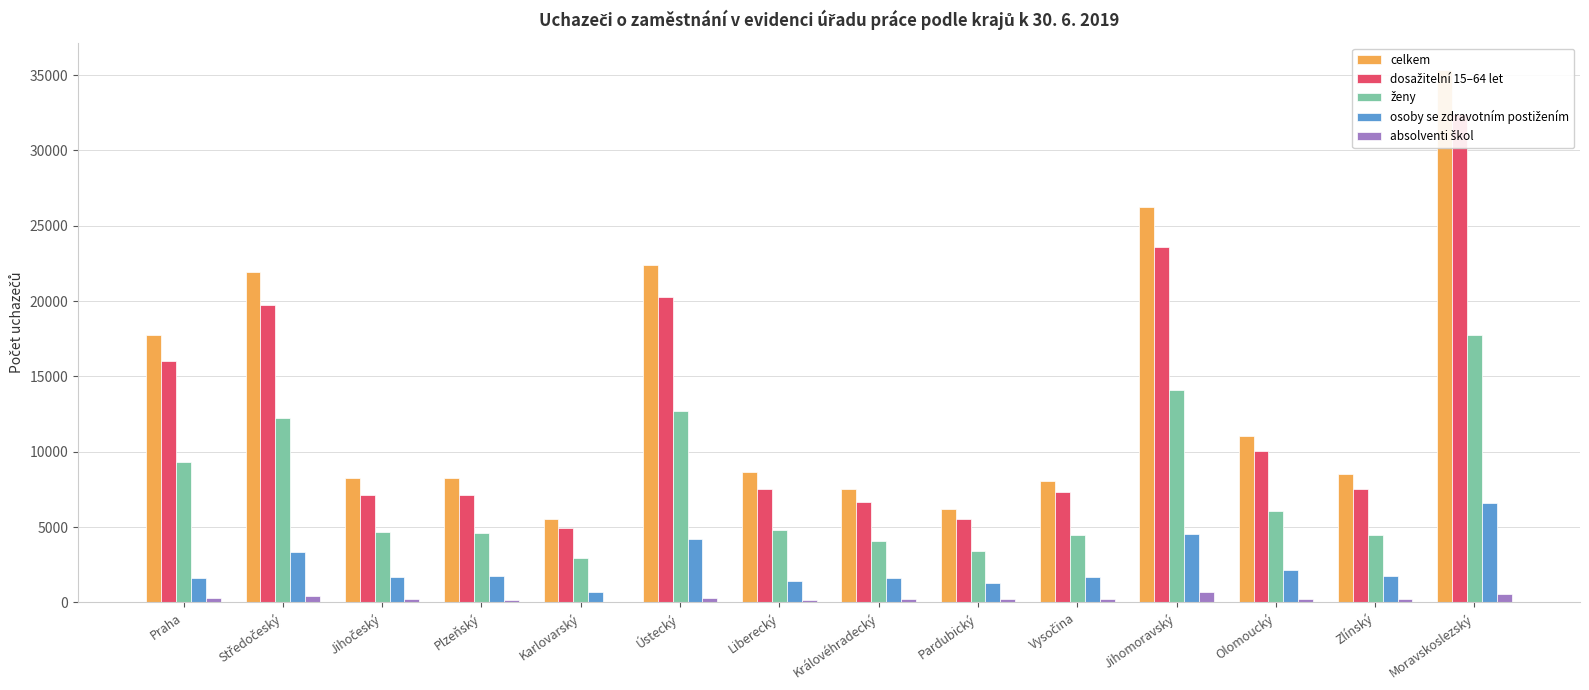

Which series has the largest total across all categories?

celkem